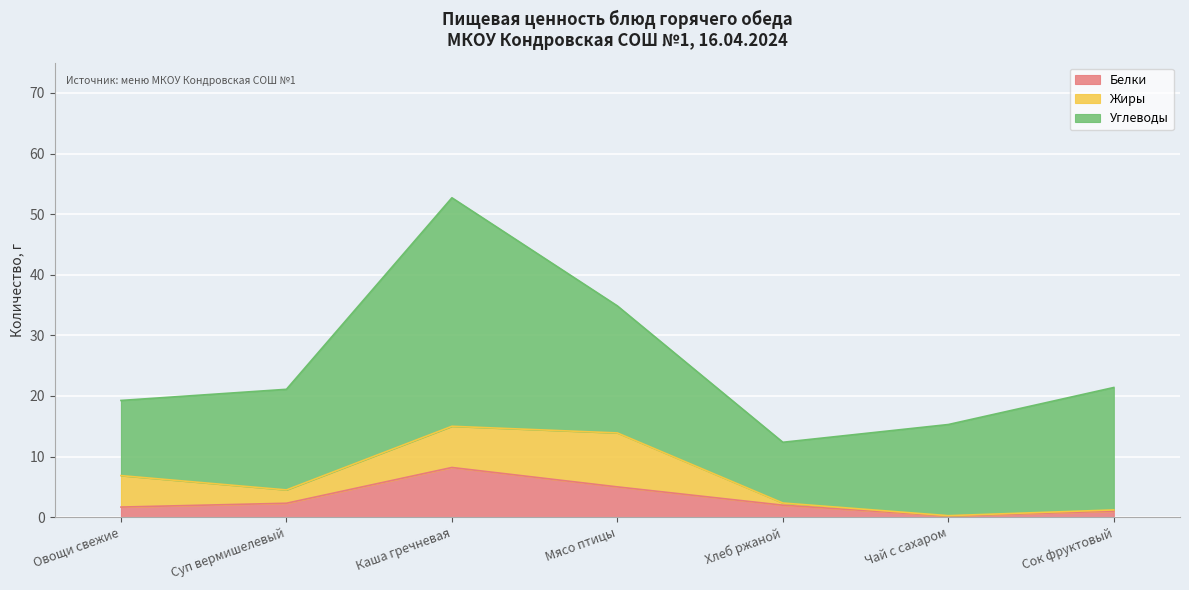

At which category is the sum across all series the highest?

Каша гречневая